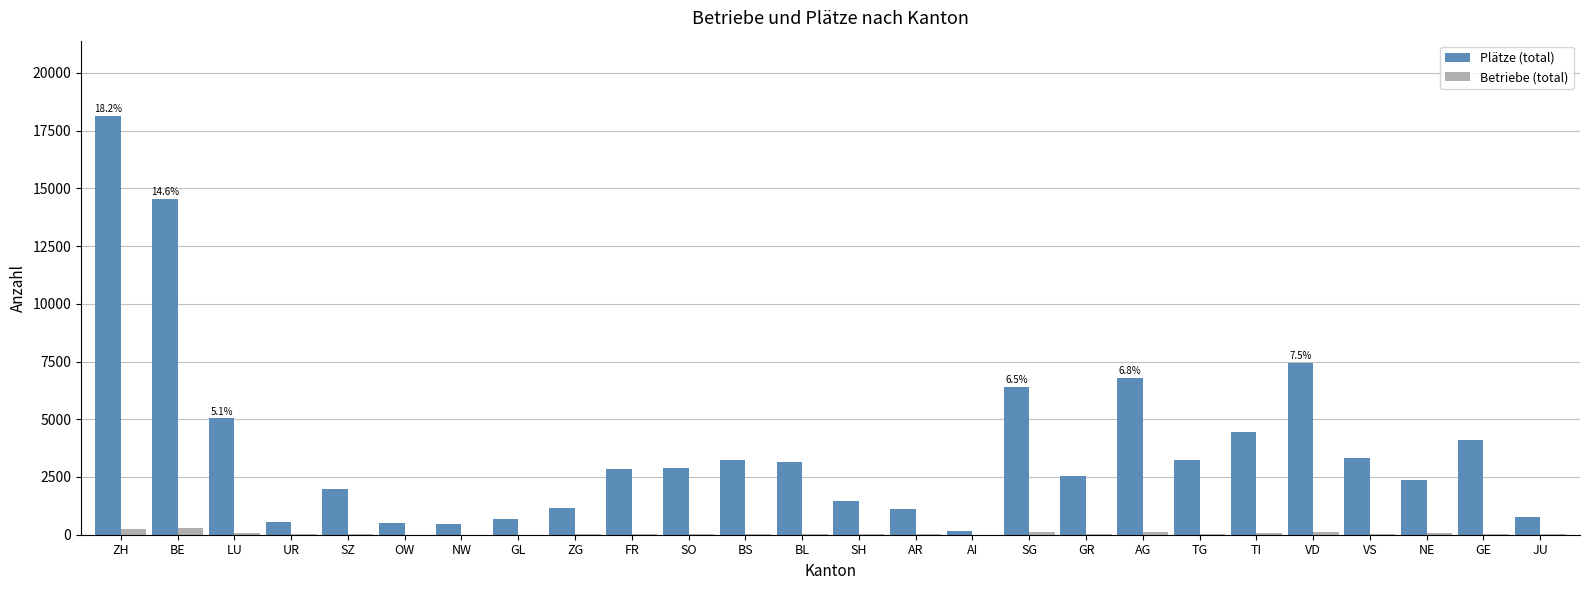

What is the sum of all Betriebe (total) values?

1553